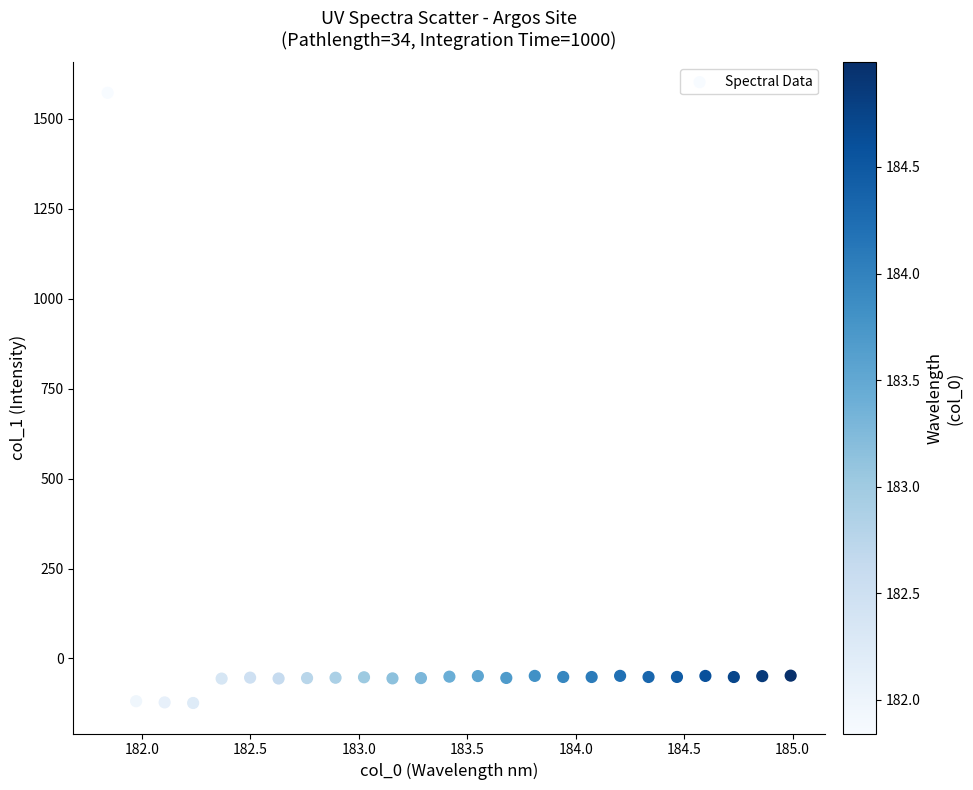

What is the range of X values (max minus min)?

3.1